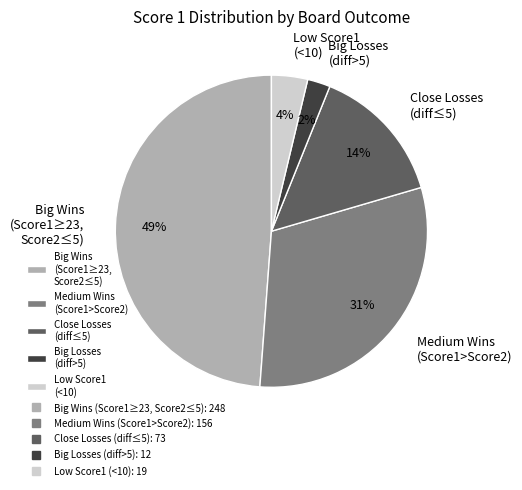

Rank the categories by value from highest to lowest.

Big Wins (Score1≥23, Score2≤5), Medium Wins (Score1>Score2), Close Losses (diff≤5), Low Score1 (<10), Big Losses (diff>5)